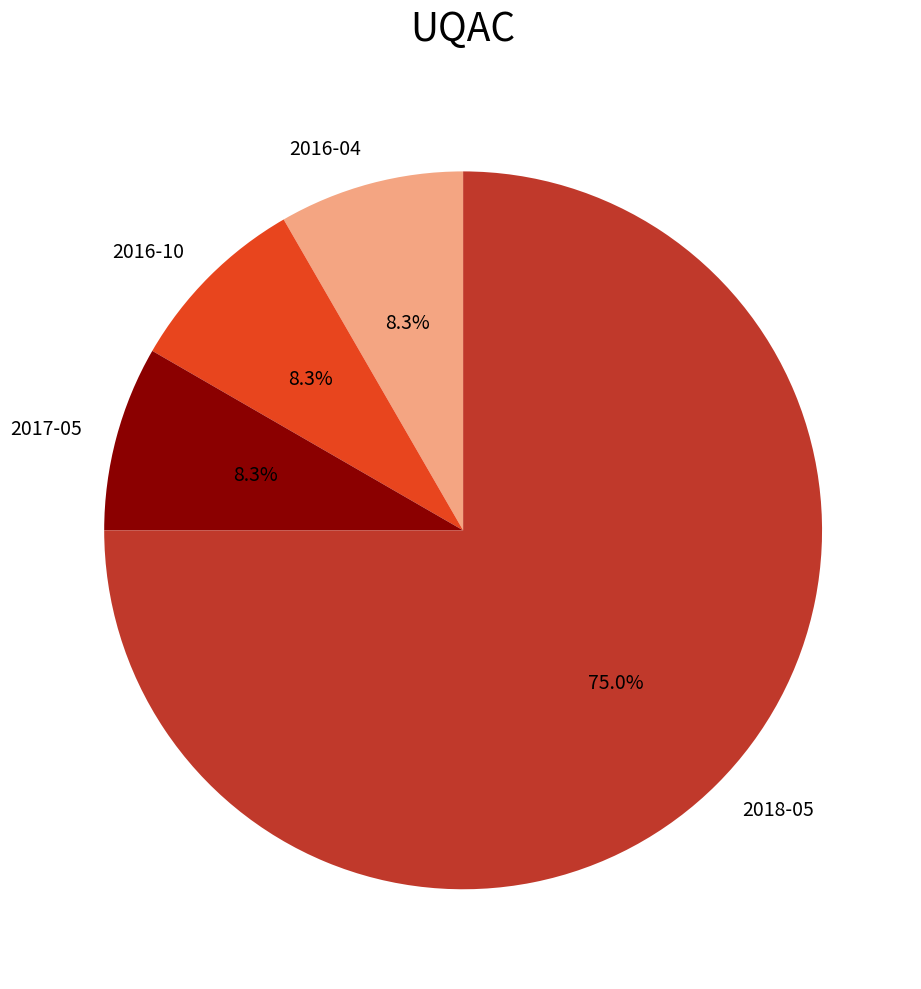

To the nearest percent, what is the difference between the largest and smallest slice percentages?

67%